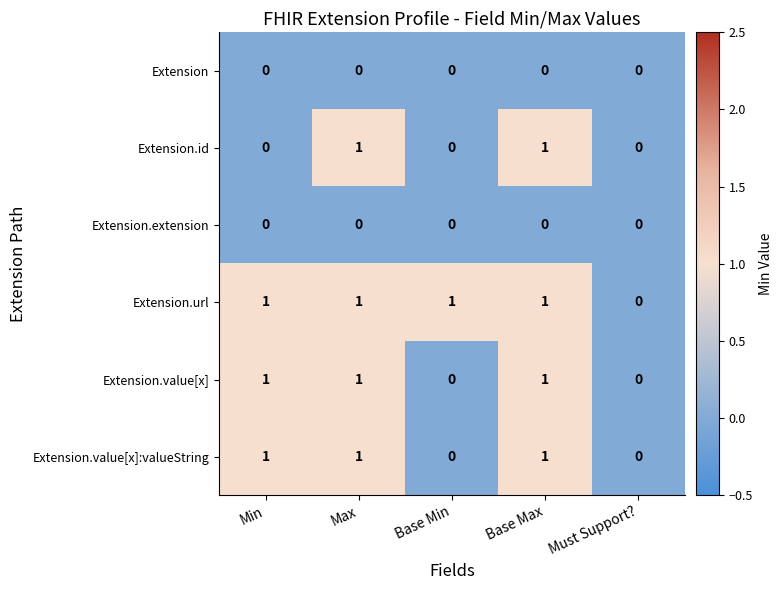

Is it true that Extension.url equals 2 at Base Min?

False